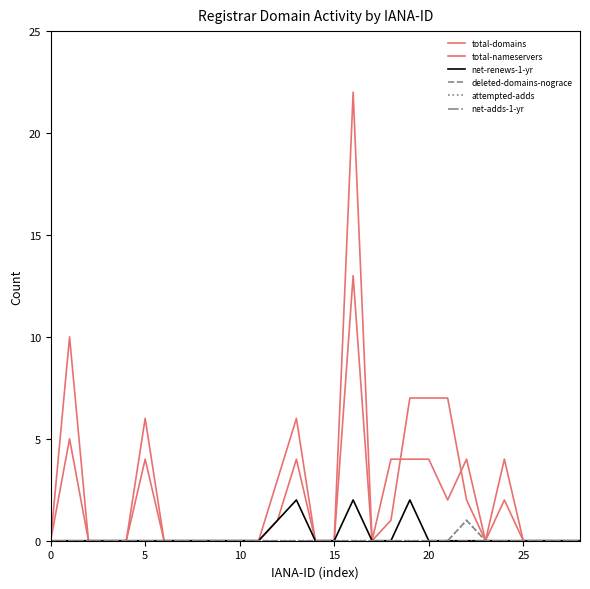

At which label does total-domains reach its peak?

16